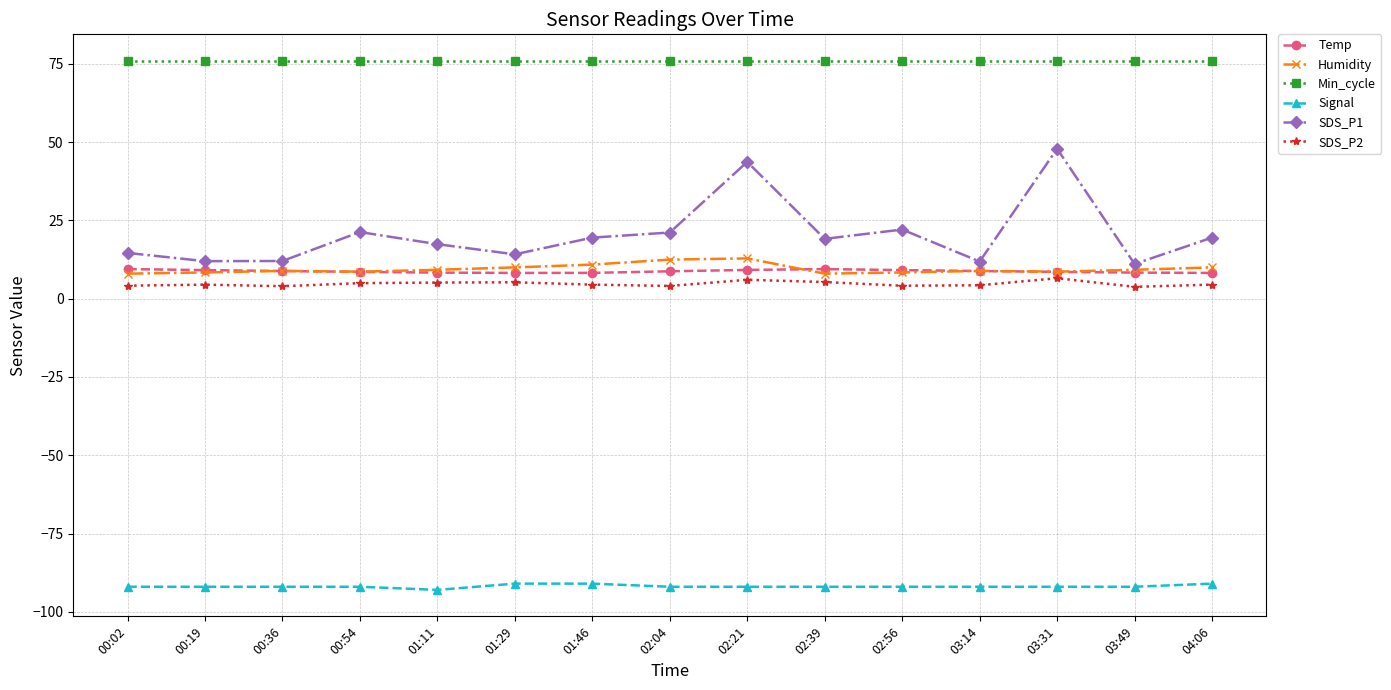

What is the difference between the maximum and minimum values in the SDS_P1 series?

36.8